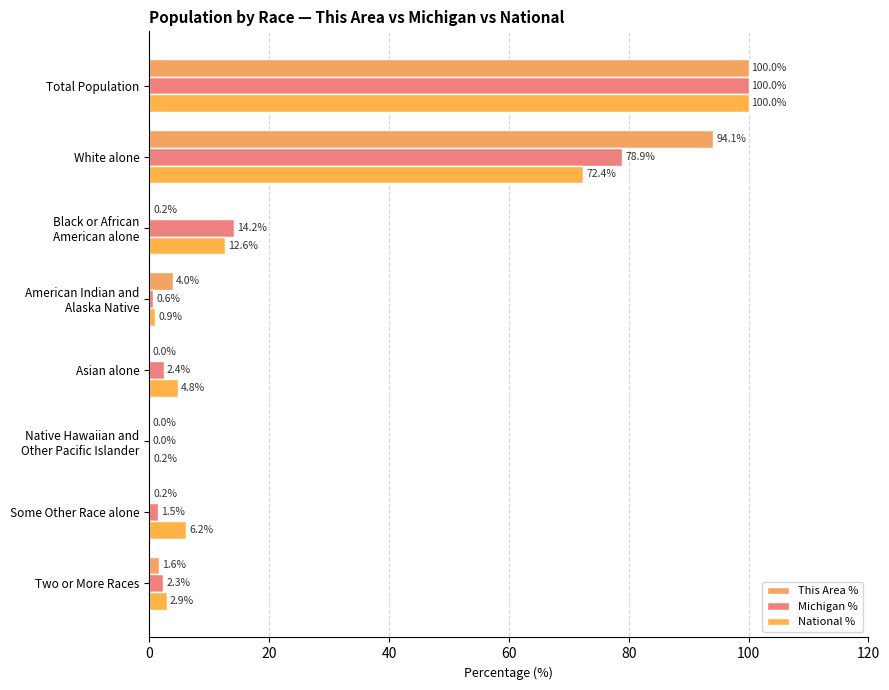

How many data points in This Area % are above 1?

4